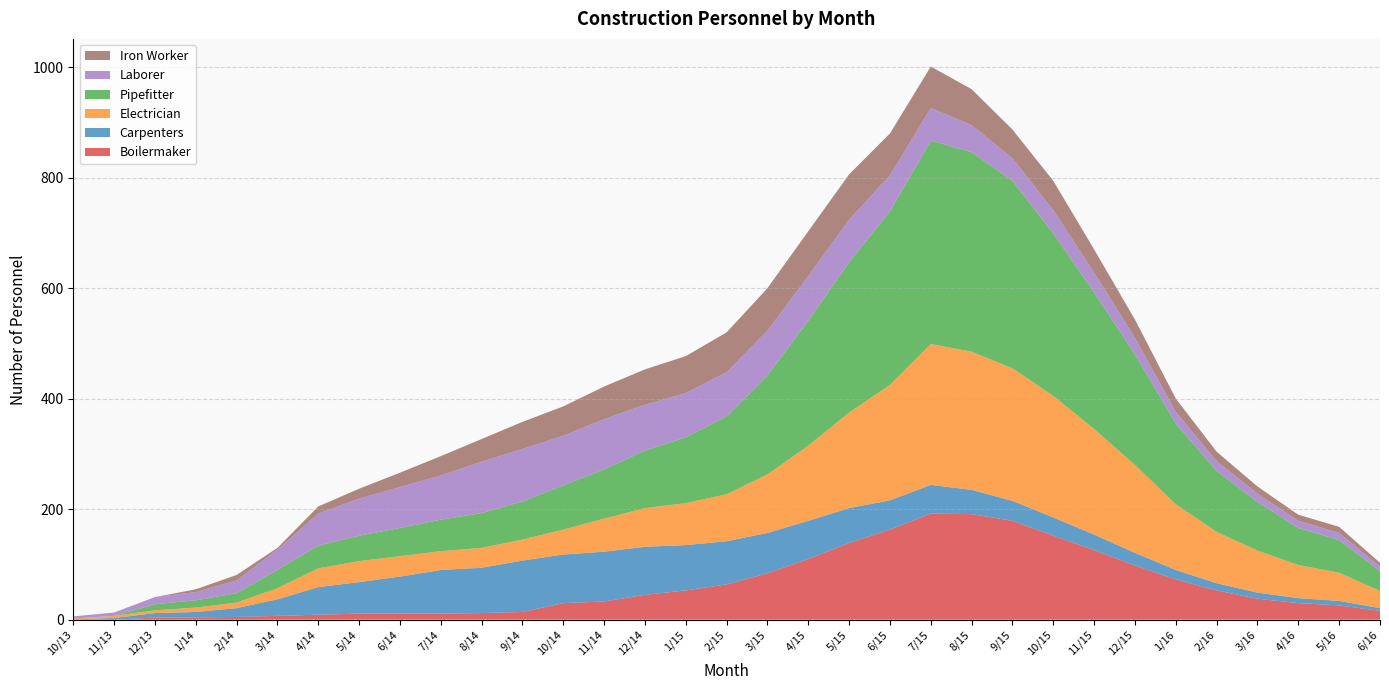

Reading left to right, transcribe all the data shown in this chart.

Boilermaker: 10/13=0	11/13=0	12/13=4	1/14=4	2/14=5	3/14=7	4/14=9	5/14=11	6/14=11	7/14=11	8/14=12	9/14=14	10/14=30	11/14=33	12/14=45	1/15=53	2/15=64	3/15=84	4/15=110	5/15=139	6/15=163	7/15=192	8/15=191	9/15=179	10/15=152	11/15=126	12/15=98	1/16=73	2/16=53	3/16=38	4/16=30	5/16=26	6/16=16
Carpenters: 10/13=1	11/13=3	12/13=8	1/14=10	2/14=16	3/14=30	4/14=50	5/14=57	6/14=67	7/14=79	8/14=82	9/14=93	10/14=88	11/14=90	12/14=87	1/15=82	2/15=78	3/15=73	4/15=69	5/15=63	6/15=53	7/15=52	8/15=44	9/15=36	10/15=33	11/15=28	12/15=23	1/16=17	2/16=13	3/16=11	4/16=9	5/16=8	6/16=5
Electrician: 10/13=1	11/13=4	12/13=5	1/14=8	2/14=10	3/14=20	4/14=34	5/14=38	6/14=37	7/14=34	8/14=36	9/14=38	10/14=45	11/14=60	12/14=70	1/15=76	2/15=85	3/15=106	4/15=136	5/15=173	6/15=209	7/15=255	8/15=250	9/15=240	10/15=220	11/15=191	12/15=159	1/16=119	2/16=93	3/16=76	4/16=60	5/16=51	6/16=31
Pipefitter: 10/13=0	11/13=0	12/13=11	1/14=13	2/14=17	3/14=33	4/14=41	5/14=46	6/14=51	7/14=57	8/14=63	9/14=69	10/14=80	11/14=89	12/14=104	1/15=119	2/15=141	3/15=179	4/15=226	5/15=272	6/15=314	7/15=368	8/15=361	9/15=339	10/15=294	11/15=247	12/15=200	1/16=146	2/16=110	3/16=88	4/16=67	5/16=59	6/16=36
Laborer: 10/13=4	11/13=6	12/13=13	1/14=15	2/14=23	3/14=37	4/14=58	5/14=67	6/14=74	7/14=80	8/14=93	9/14=95	10/14=90	11/14=91	12/14=83	1/15=80	2/15=80	3/15=81	4/15=81	5/15=77	6/15=65	7/15=59	8/15=49	9/15=41	10/15=42	11/15=36	12/15=30	1/16=21	2/16=18	3/16=15	4/16=13	5/16=13	6/16=8
Iron Worker: 10/13=0	11/13=0	12/13=0	1/14=5	2/14=10	3/14=3	4/14=13	5/14=18	6/14=26	7/14=35	8/14=41	9/14=49	10/14=53	11/14=59	12/14=64	1/15=67	2/15=72	3/15=77	4/15=81	5/15=82	6/15=76	7/15=75	8/15=65	9/15=52	10/15=53	11/15=42	12/15=33	1/16=24	2/16=17	3/16=13	4/16=11	5/16=11	6/16=7